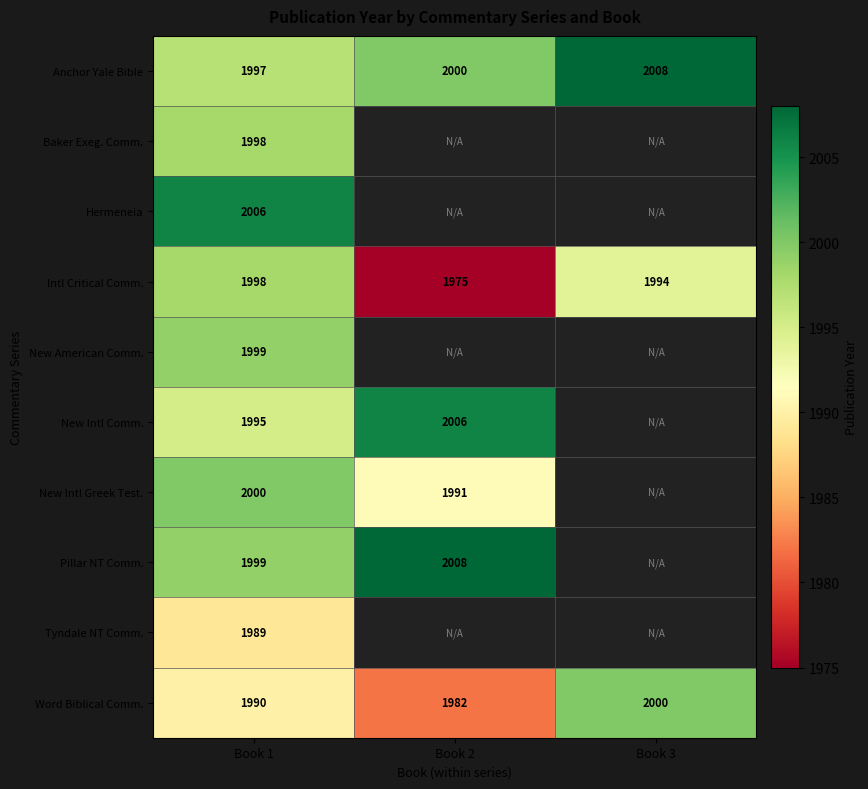

List the labels in order of Word Biblical Comm. value, smallest first.

Book 2, Book 1, Book 3